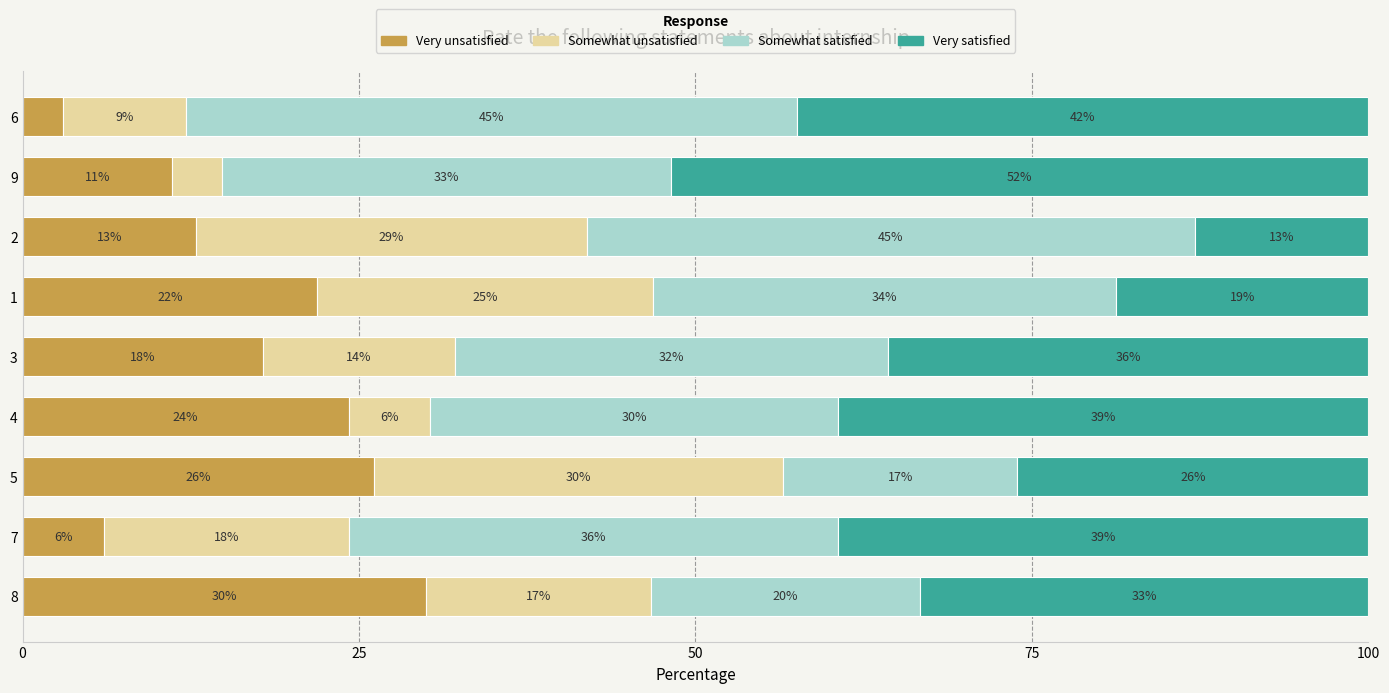

What is the total value across all series at 2?

100.0